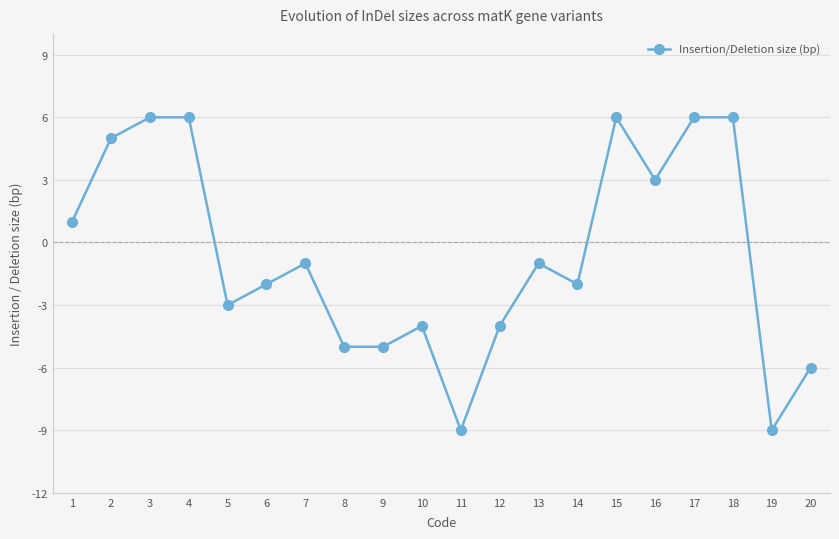

How many lines are shown in the chart?

1